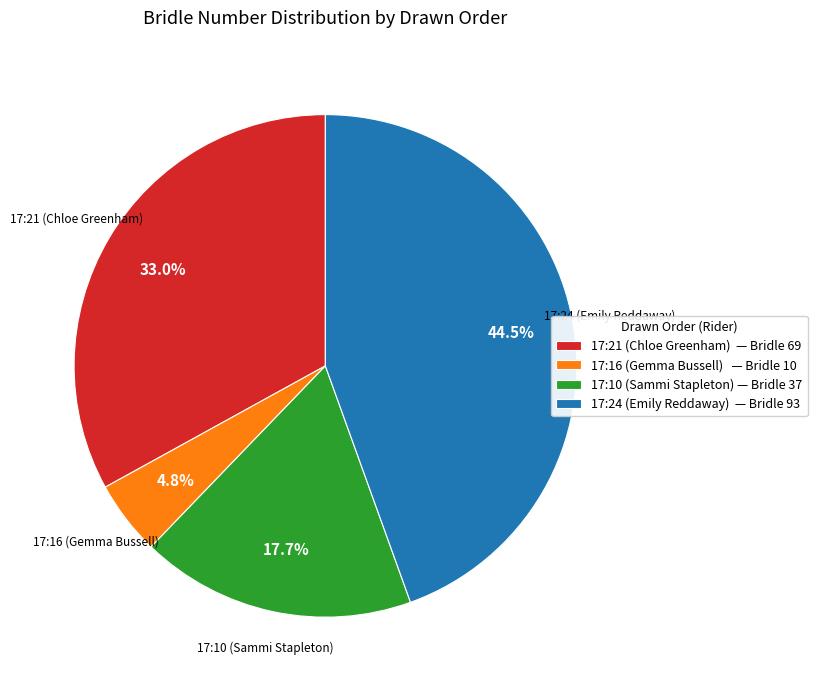

Which has a higher value, 17:10 (Sammi Stapleton) — Bridle 37 or 17:21 (Chloe Greenham) — Bridle 69?

17:21 (Chloe Greenham) — Bridle 69